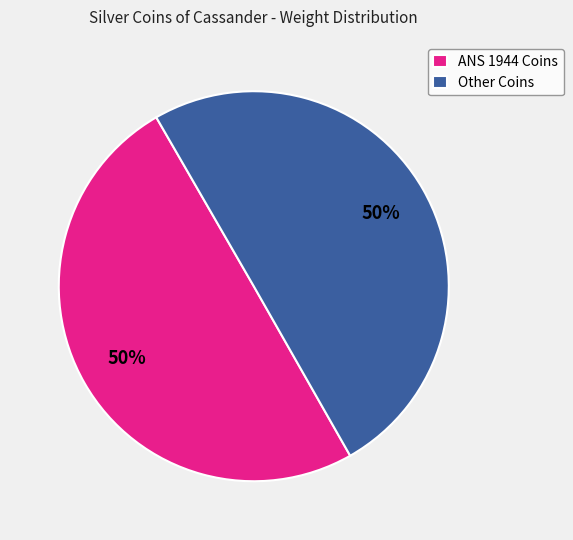

What percentage is the Other Coins slice, to the nearest percent?

50%